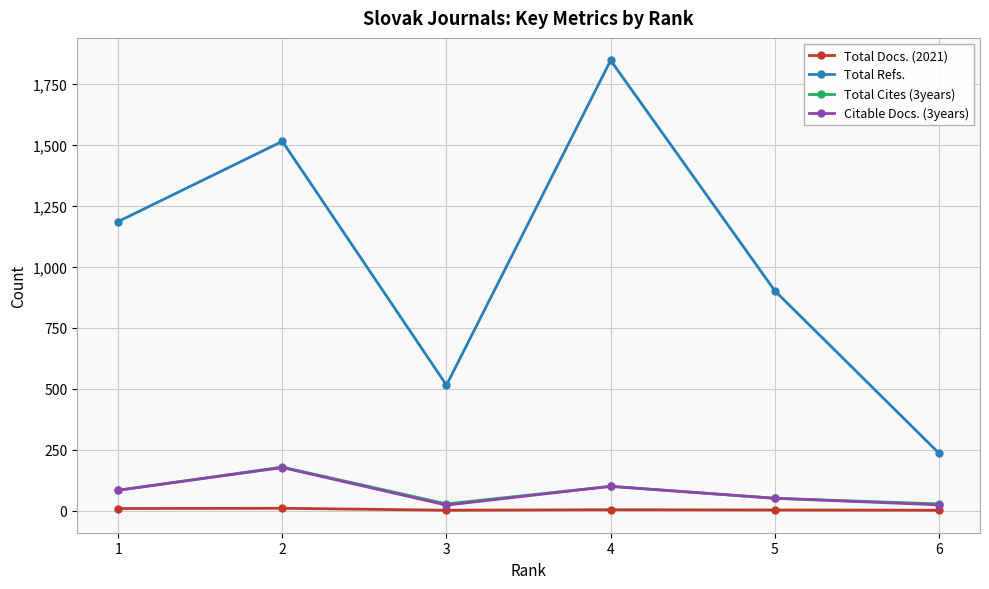

What is the value of the Total Refs. point at the 4th from the left?

1847